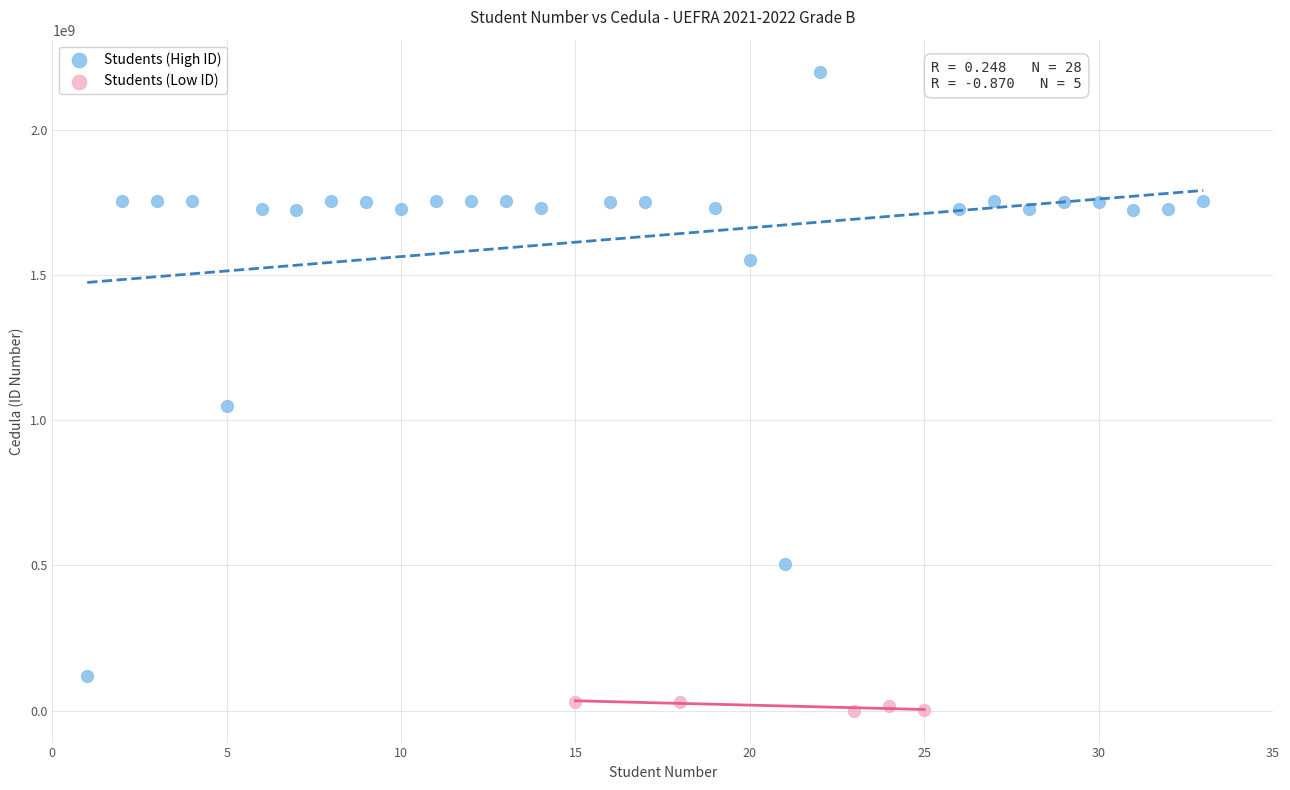

Which series contains the lowest Y value?

Students (Low ID)